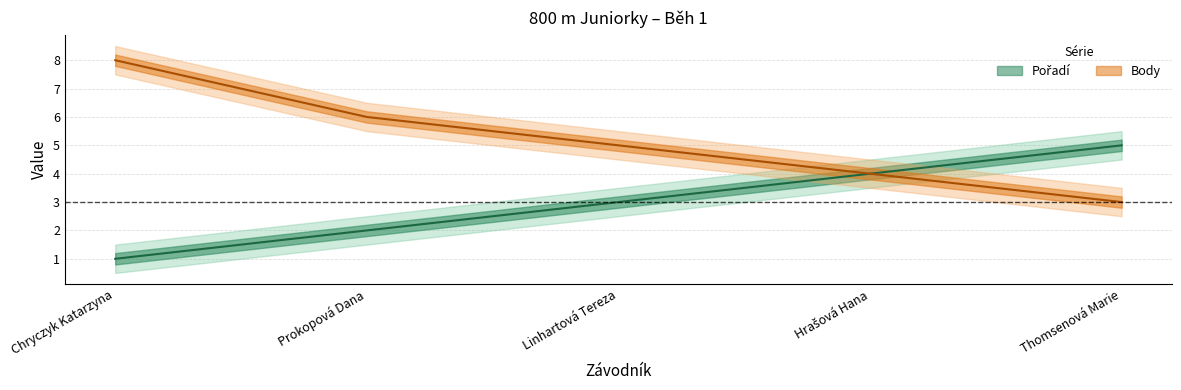

How many series are shown in this chart?

2